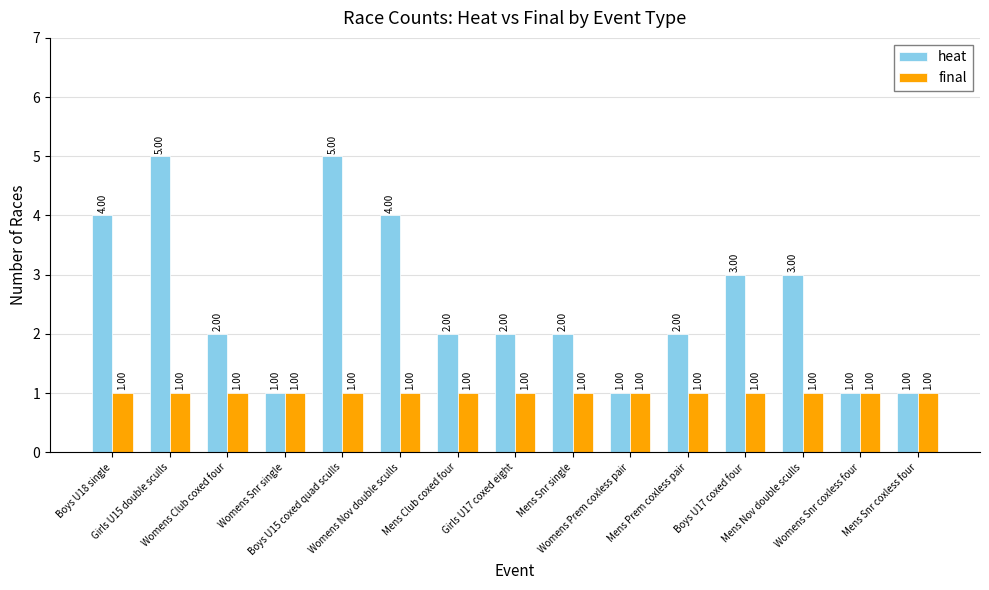

The value of heat at Womens Club coxed four is 2. True or false?

True